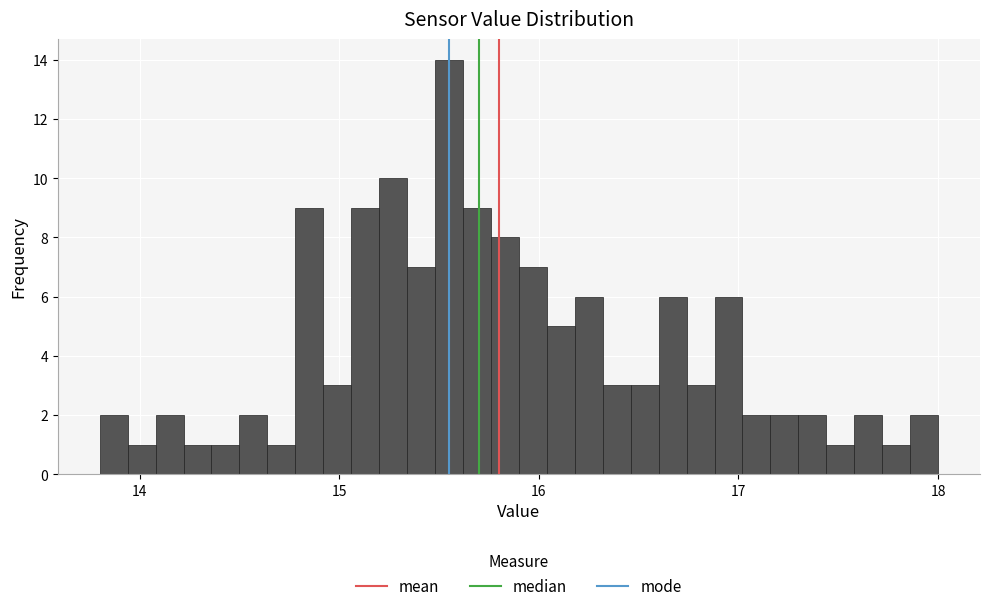

Around what value on the x-axis is the tallest bar? Give the approximate position of its centre, as read against the axis.

15.6